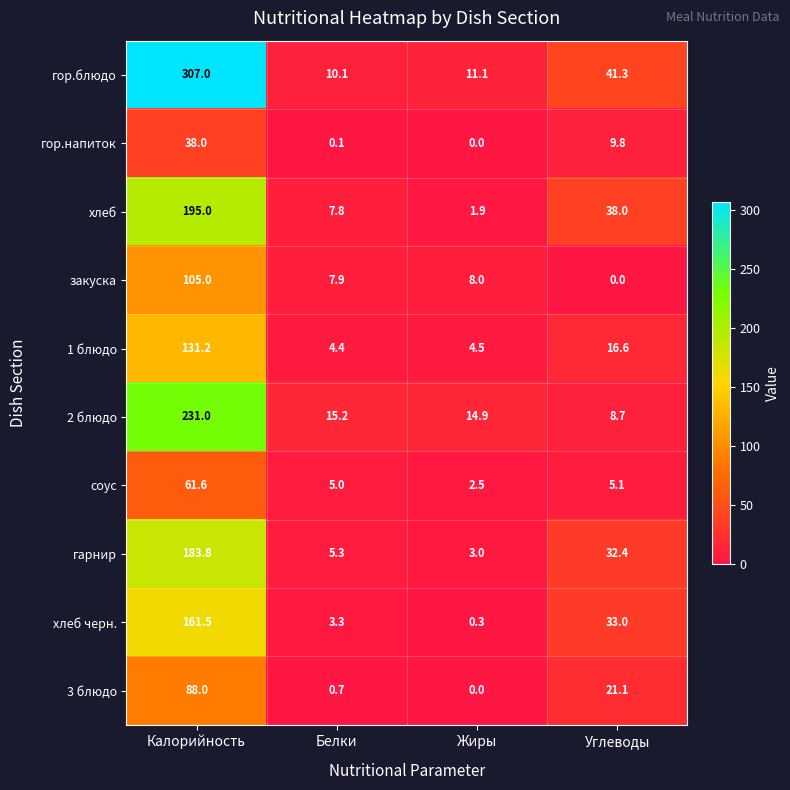

Which series has the largest range (max minus min)?

гор.блюдо